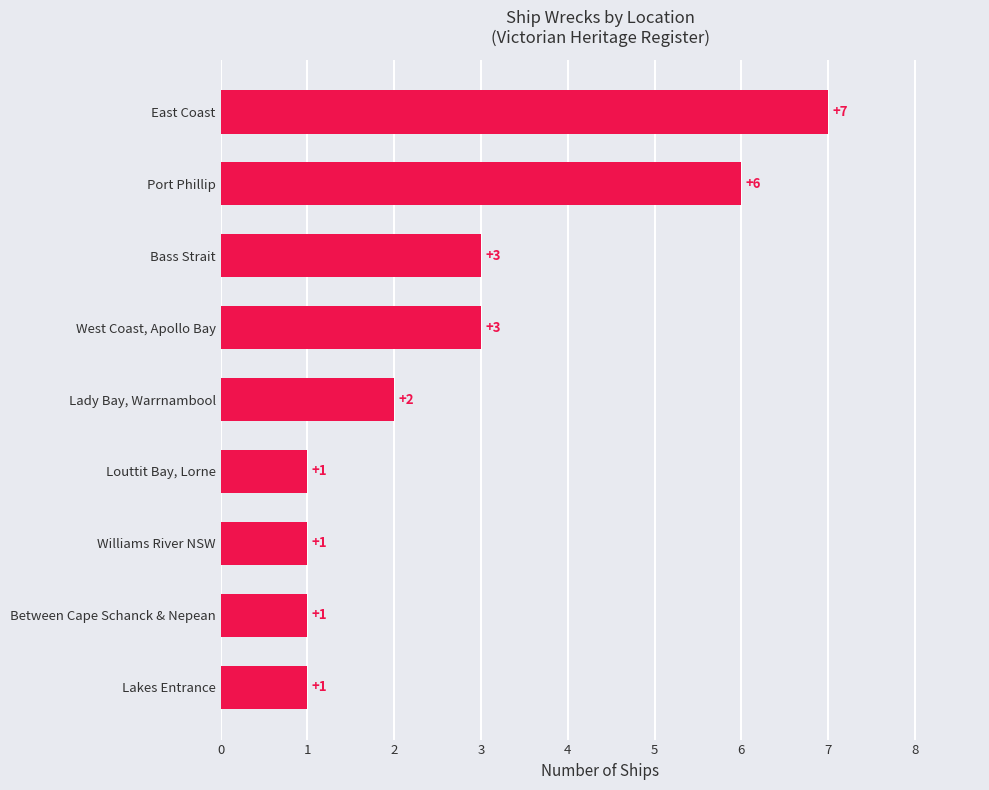

What is the difference between the maximum and minimum values?

6